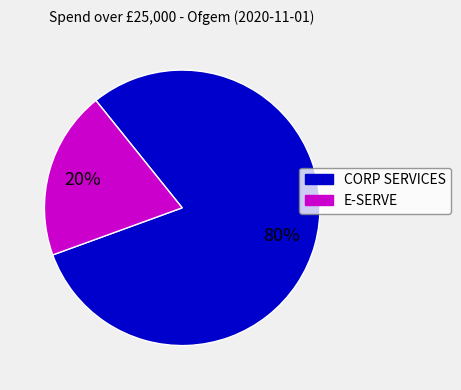

Is there a majority slice in this chart?

Yes